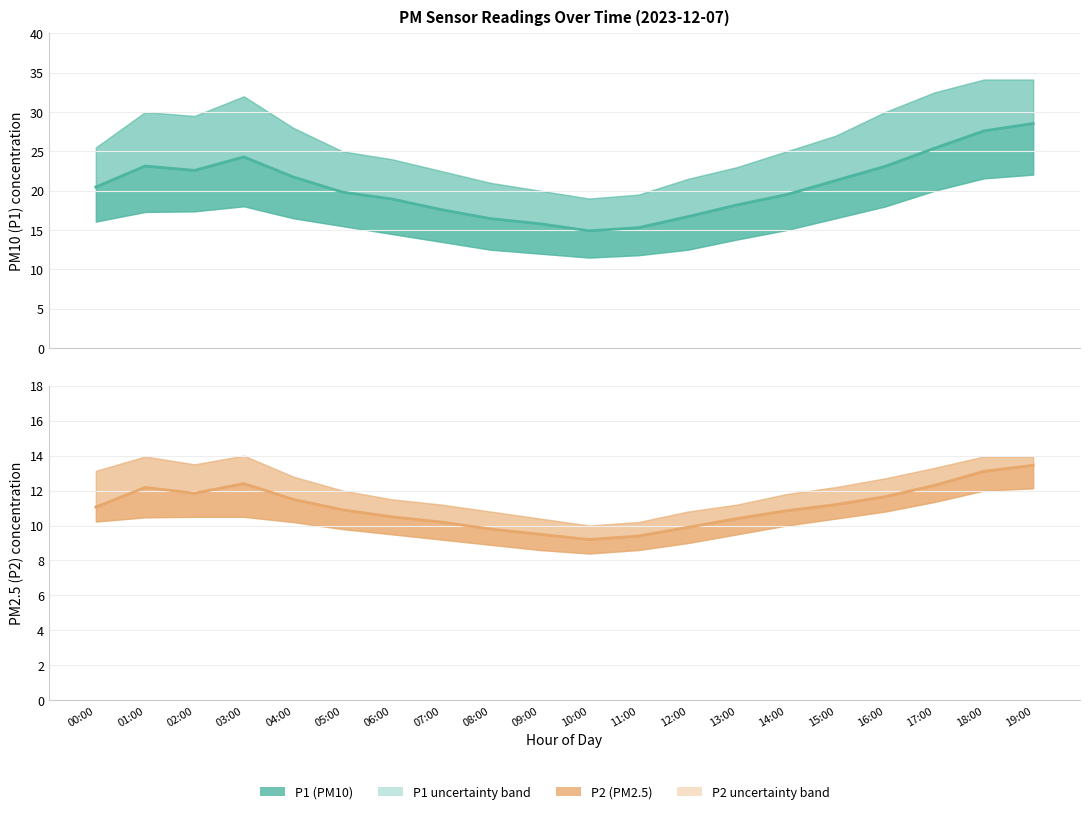

The P1_lower series shows 16.1 at 00:00. True or false?

True